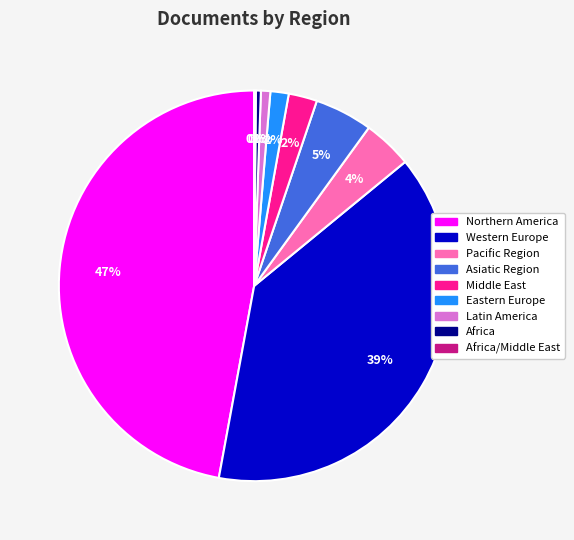

To the nearest percent, what is the average slice percentage?

11%